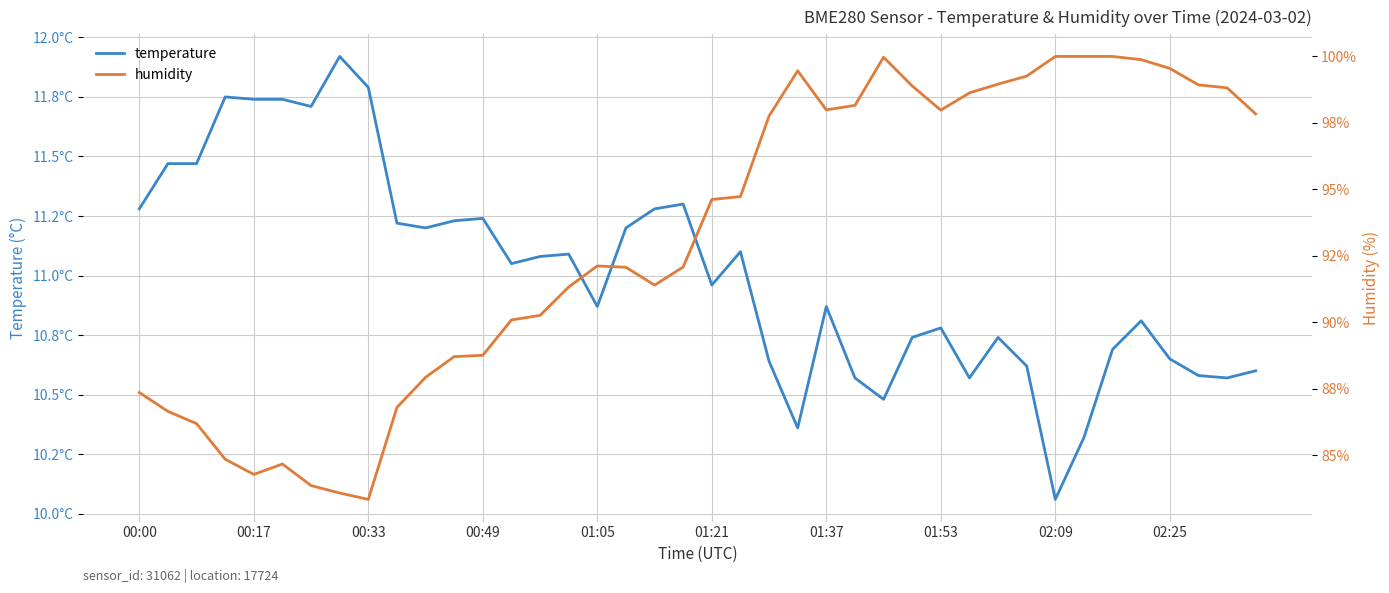

The humidity series shows 60.4 at 22. True or false?

False